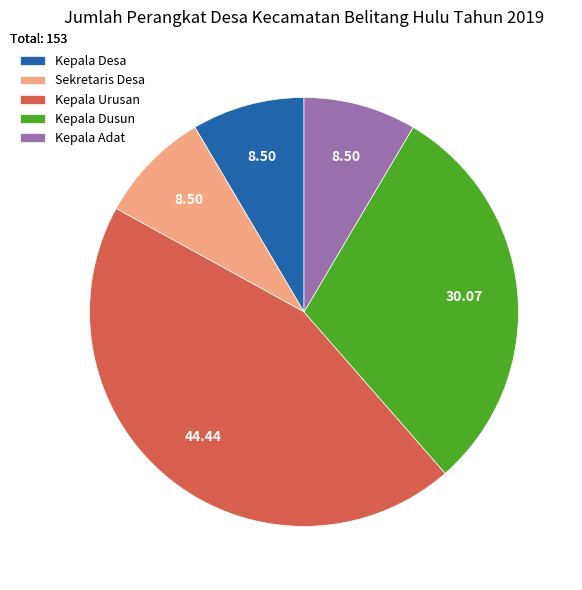

Between Kepala Urusan and Sekretaris Desa, which is larger?

Kepala Urusan